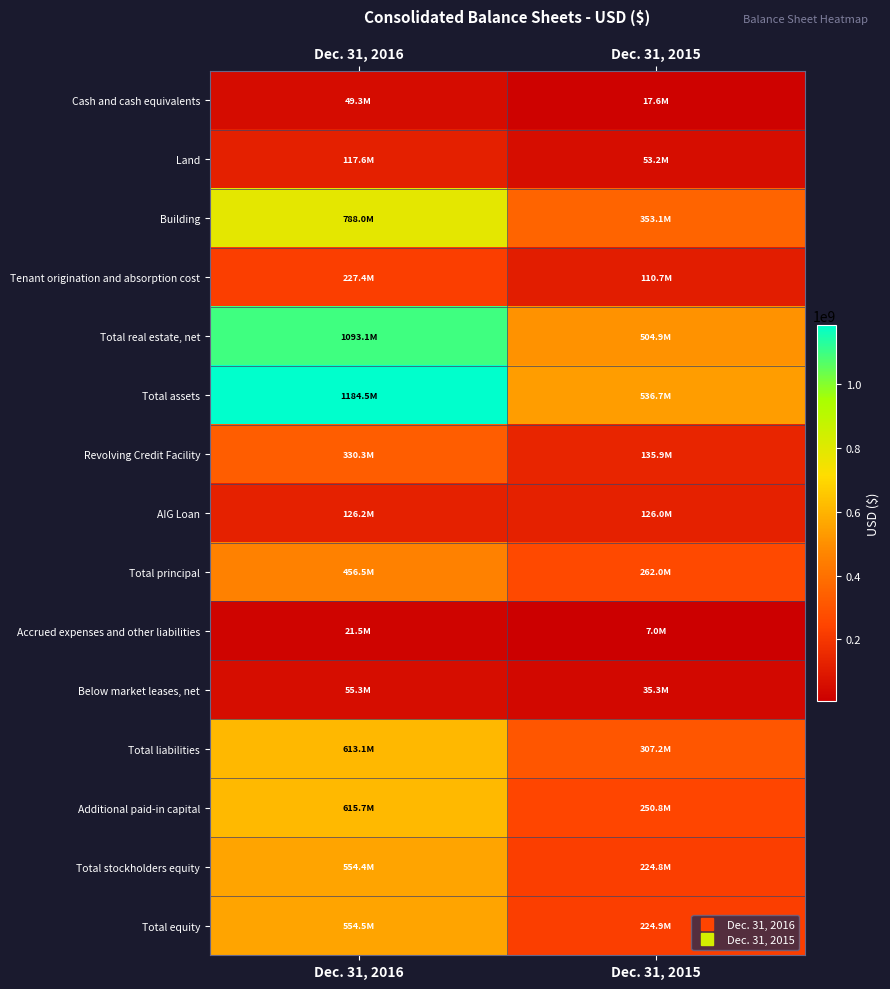

Which series has the largest range (max minus min)?

Total assets